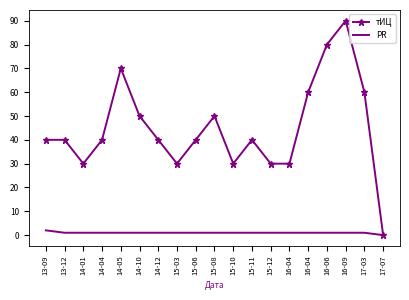

Which has a higher value, 15-06 or 14-01?

15-06